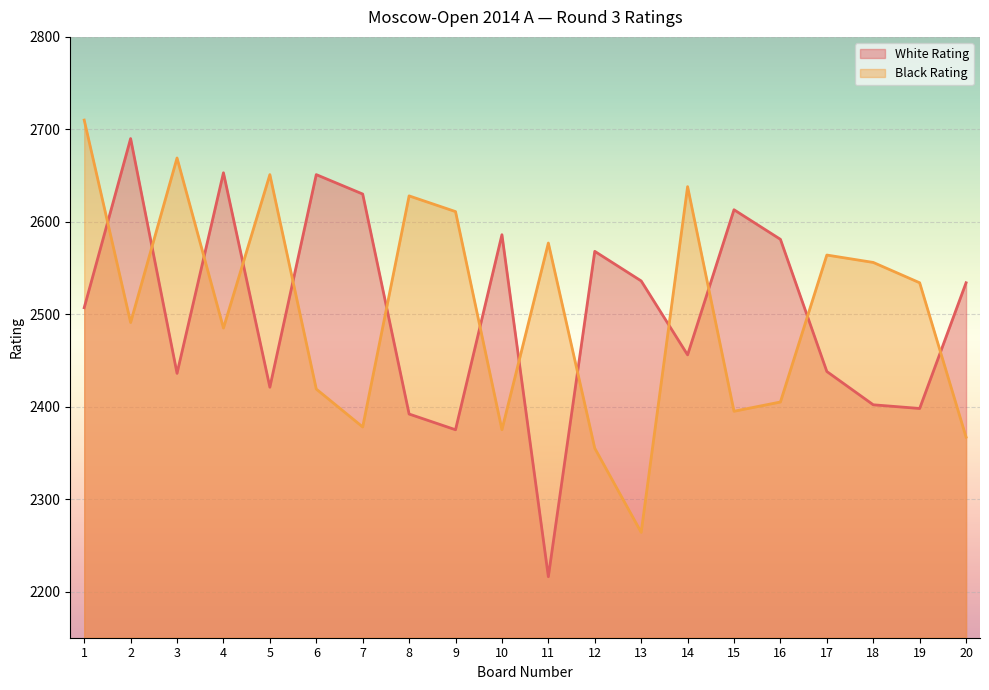

Between which two adjacent categories do White Rating and Black Rating first intersect?

1 and 2